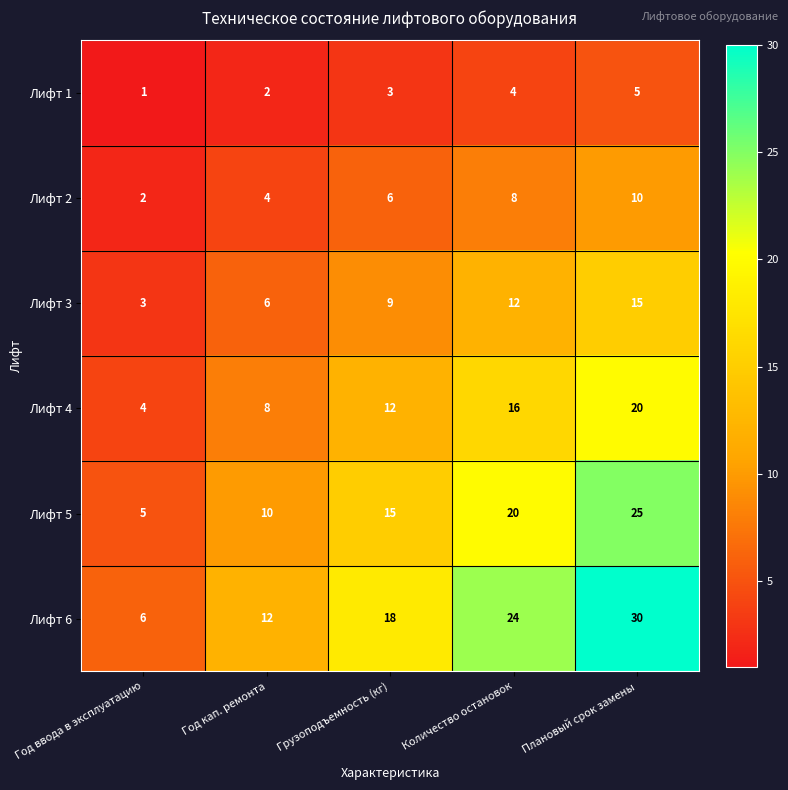

Count the Лифт 2 values in the range 4 to 8.

3